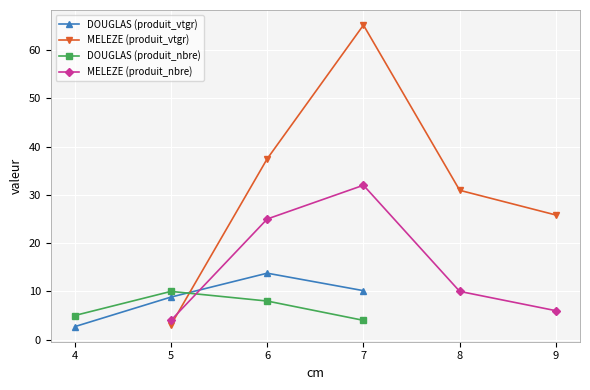

Where do DOUGLAS and produit_nbre_MELEZE first cross each other?

5 and 6